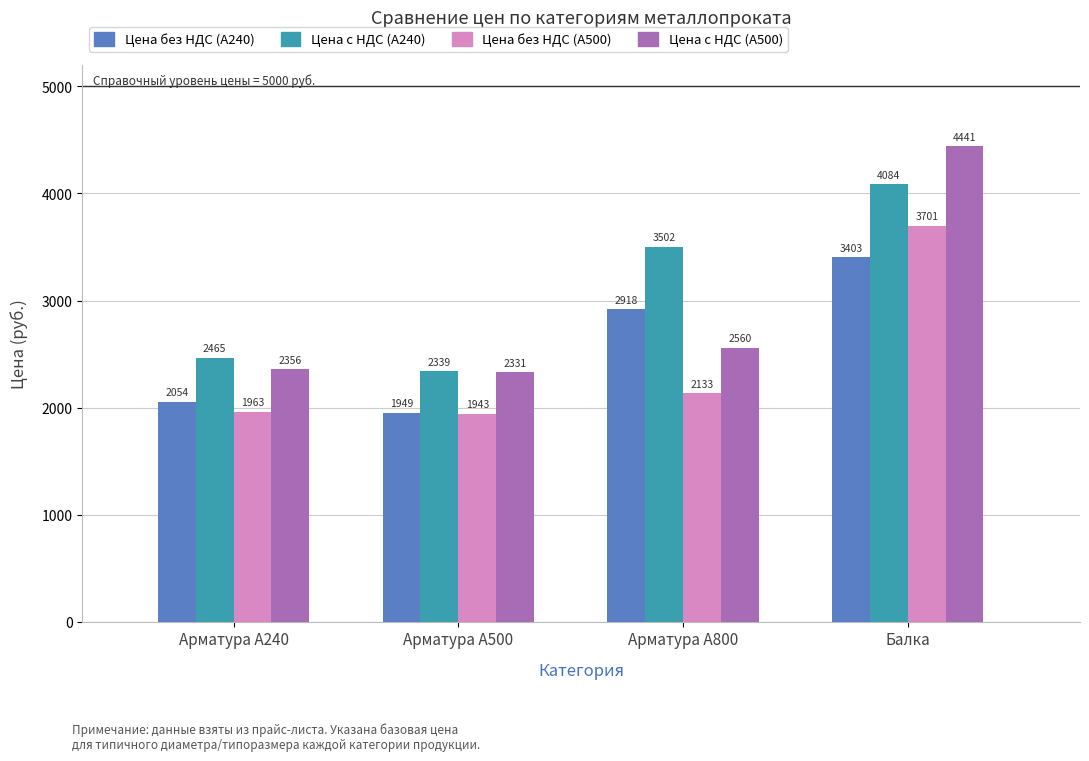

What is the difference between the Цена с НДС (А240) values at Арматура А800 and Арматура А500?

1163.2